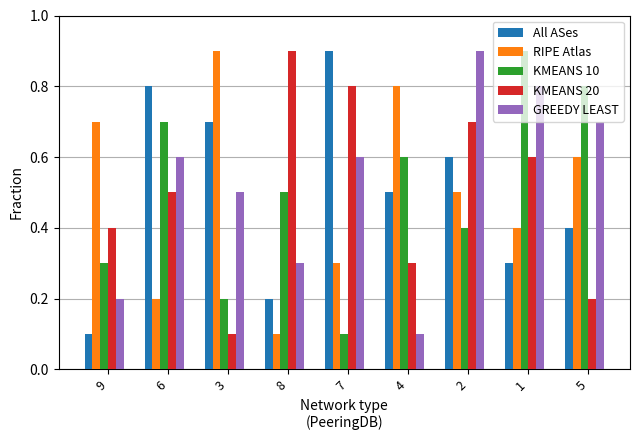

What is the difference between the maximum and minimum values in the KMEANS 20 series?

0.8